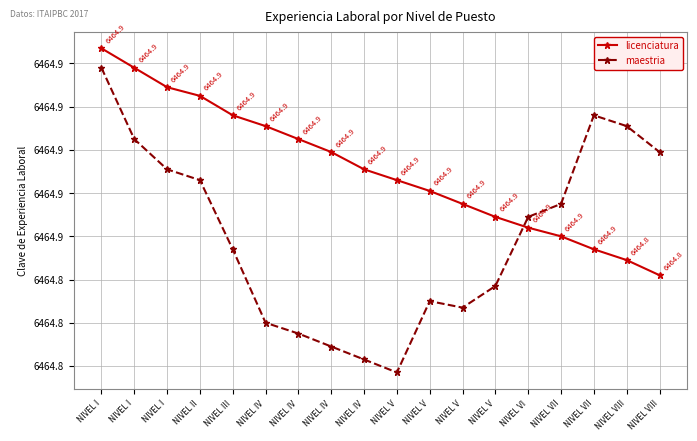

What are all the series names shown in the legend?

licenciatura, maestria